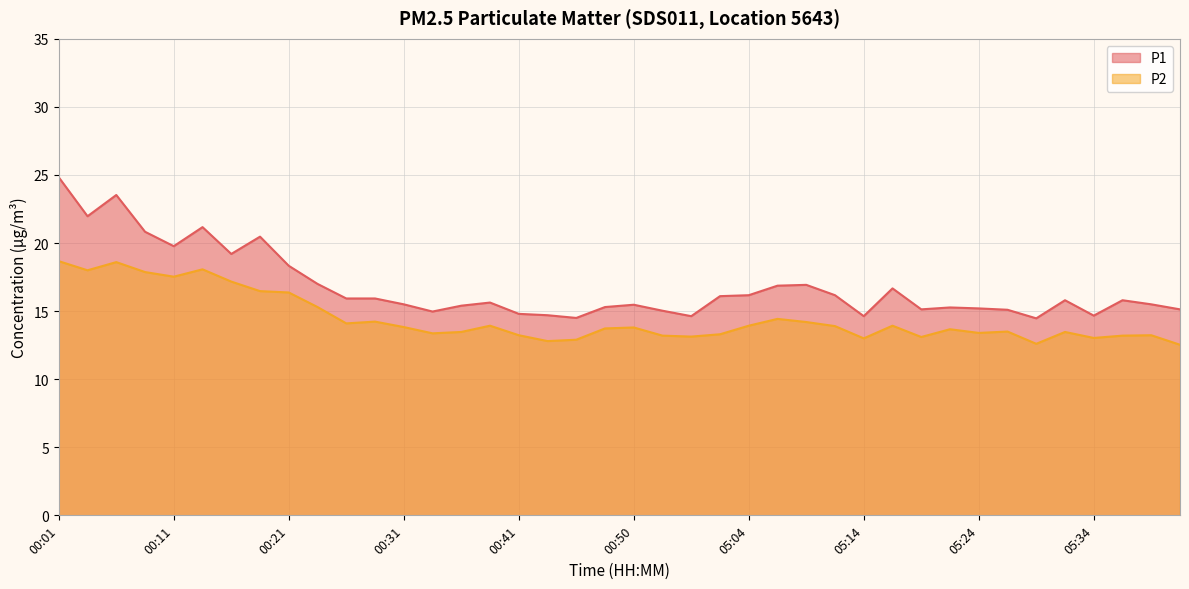

Which series has the largest total across all categories?

P1